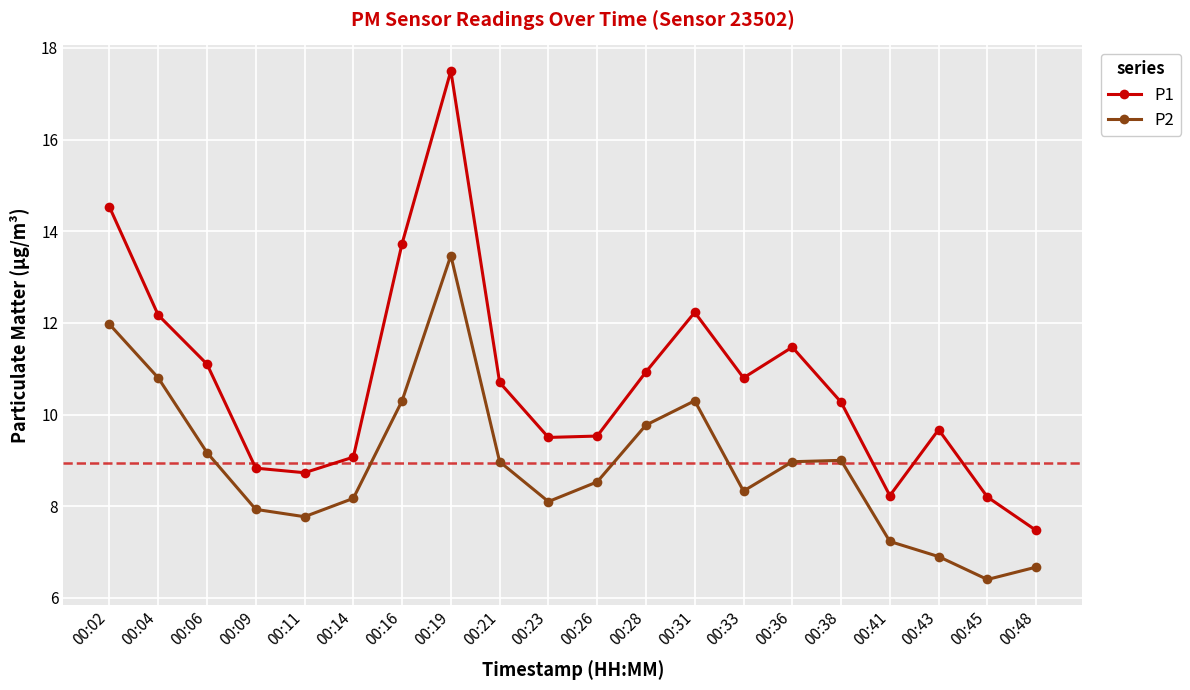

Is the value of P1 at 00:38 greater than the value of P2 at 00:04?

No